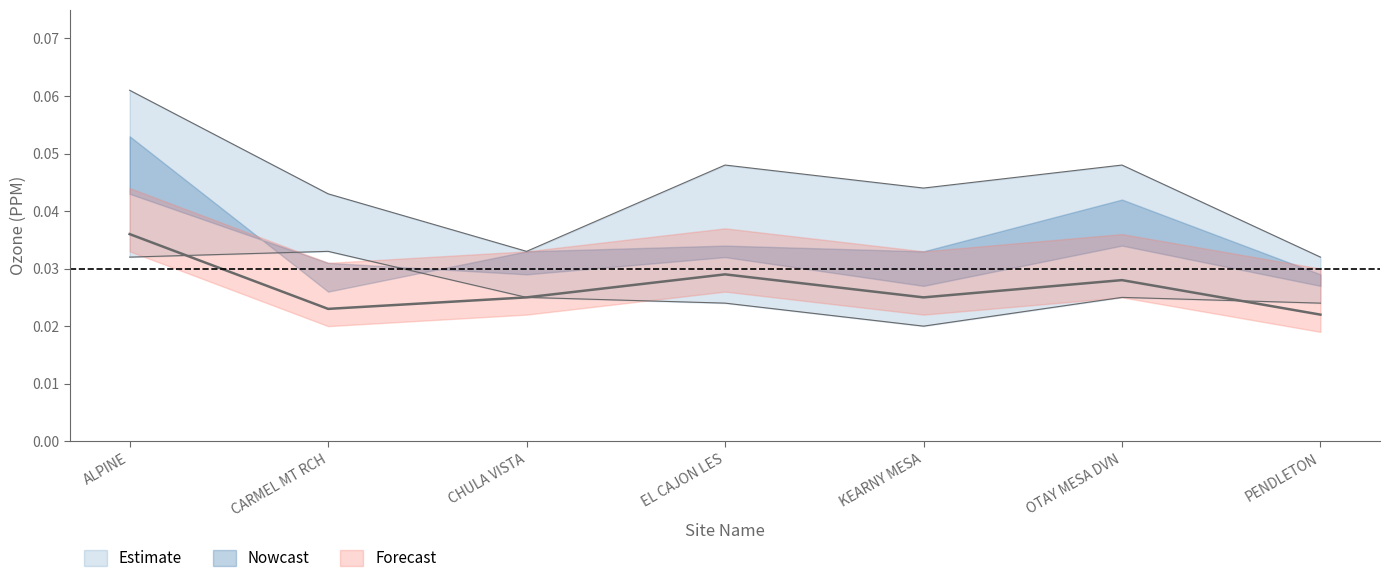

Reading right to left, what are all the values shown in this chart?

Avg: PENDLETON=0.0	OTAY MESA DVN=0.0	KEARNY MESA=0.0	EL CAJON LES=0.0	CHULA VISTA=0.0	CARMEL MT RCH=0.0	ALPINE=0.0
Max: PENDLETON=0.0	OTAY MESA DVN=0.0	KEARNY MESA=0.0	EL CAJON LES=0.0	CHULA VISTA=0.0	CARMEL MT RCH=0.0	ALPINE=0.1
Hour8: PENDLETON=0.0	OTAY MESA DVN=0.0	KEARNY MESA=0.0	EL CAJON LES=0.0	CHULA VISTA=0.0	CARMEL MT RCH=0.0	ALPINE=0.0